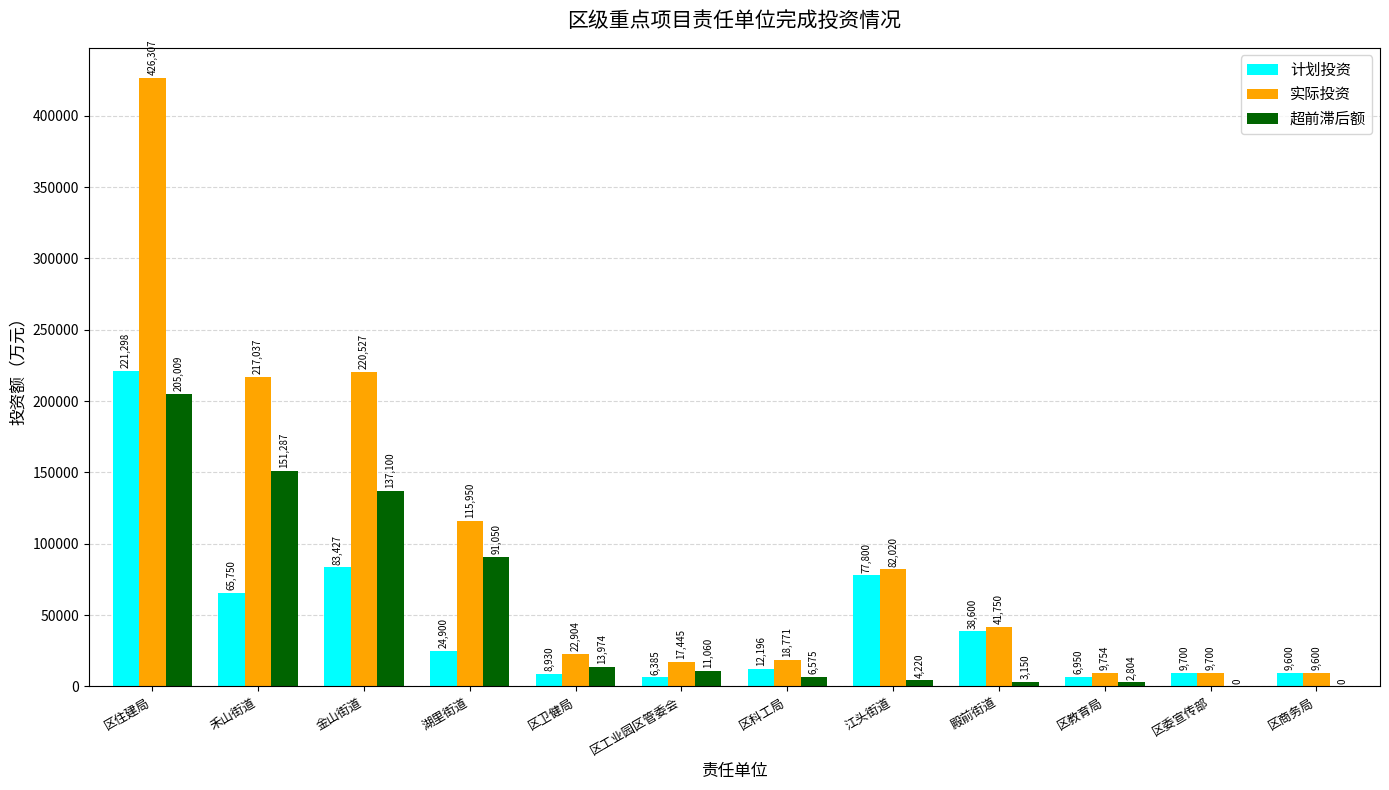

At which category does the chart reach its peak across all series?

区住建局